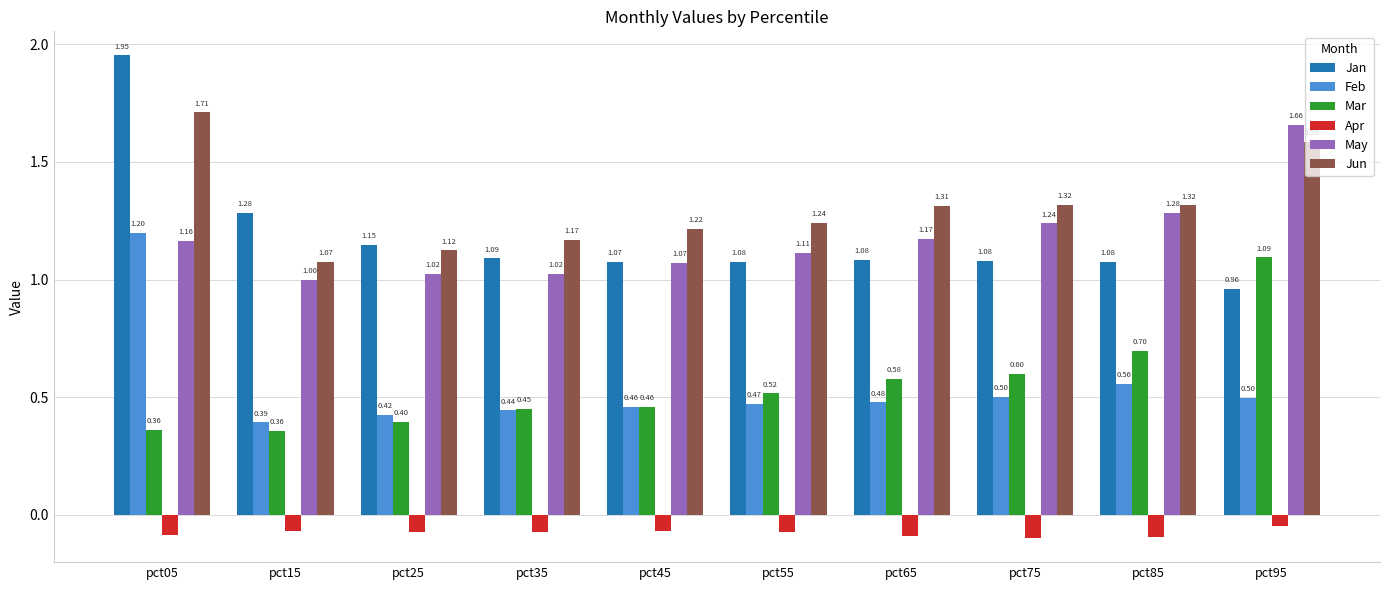

What is the total value across all series at pct65?

4.5